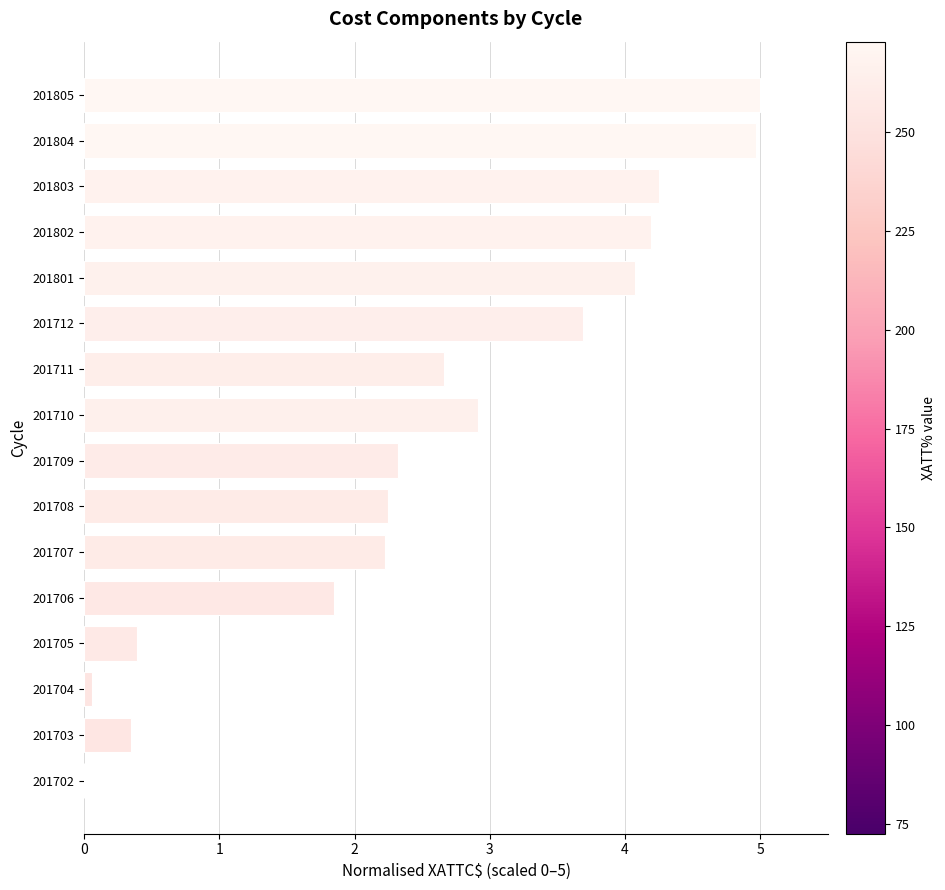

What is the sum of all values?

41.2